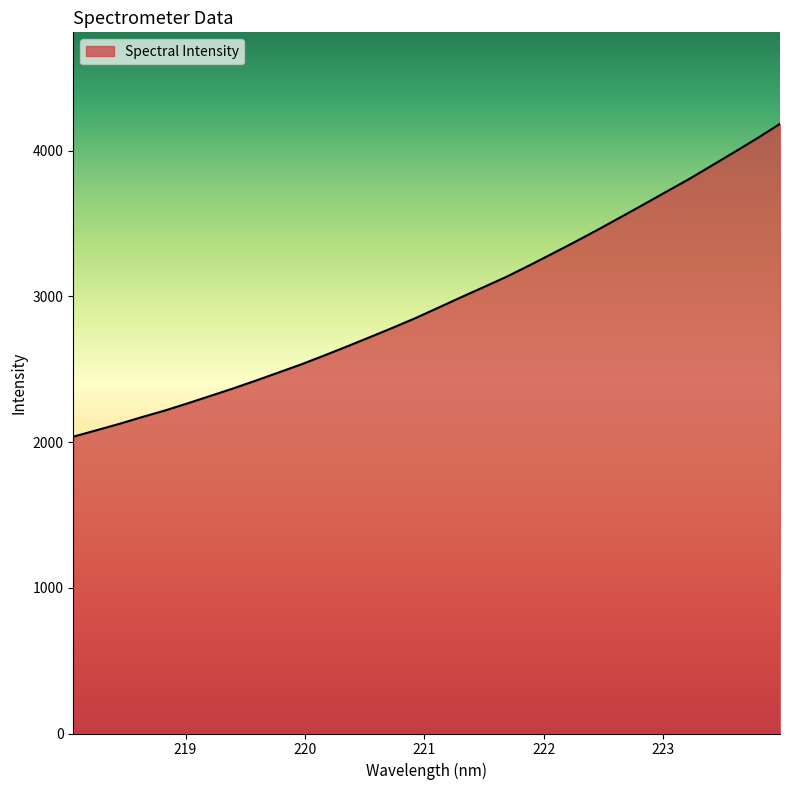

Reading left to right, extract all data points from this chart.

2036.9	2080.4	2124.1	2171.0	2215.9	2265.2	2316.5	2367.7	2421.9	2477.8	2533.9	2594.3	2656.4	2720.0	2784.5	2850.8	2922.0	2993.9	3064.0	3135.0	3212.8	3292.8	3374.0	3457.2	3543.2	3629.6	3717.3	3804.6	3897.1	3990.4	4085.0	4184.4